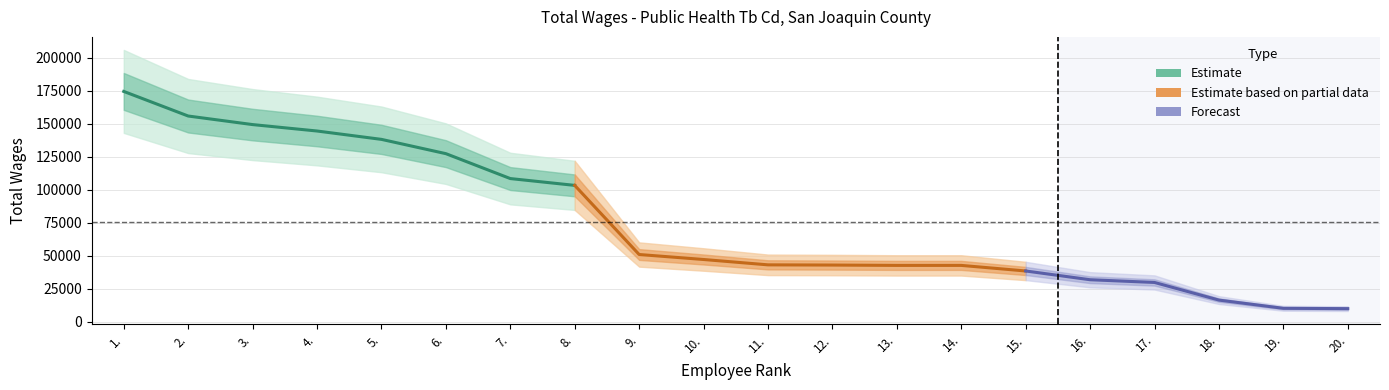

What is the difference between the second highest and second lowest values?

145557